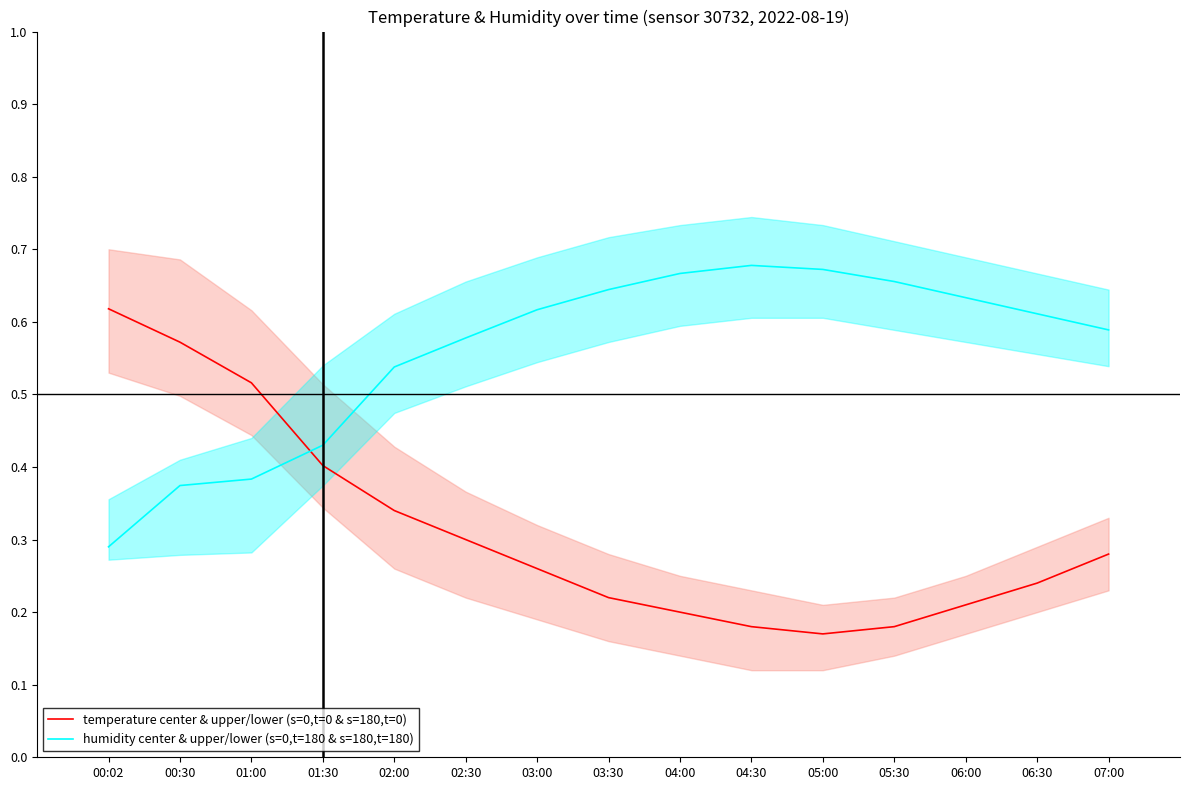

Does the chart have visible grid lines?

No